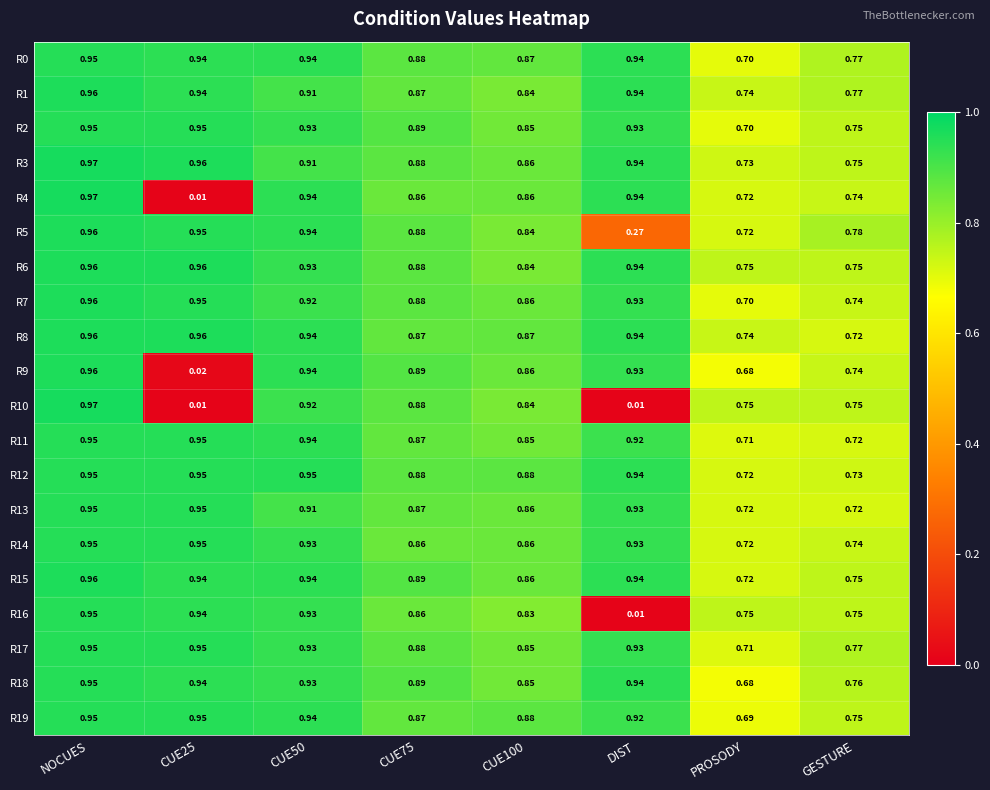

How many categories are shown in the chart?

8